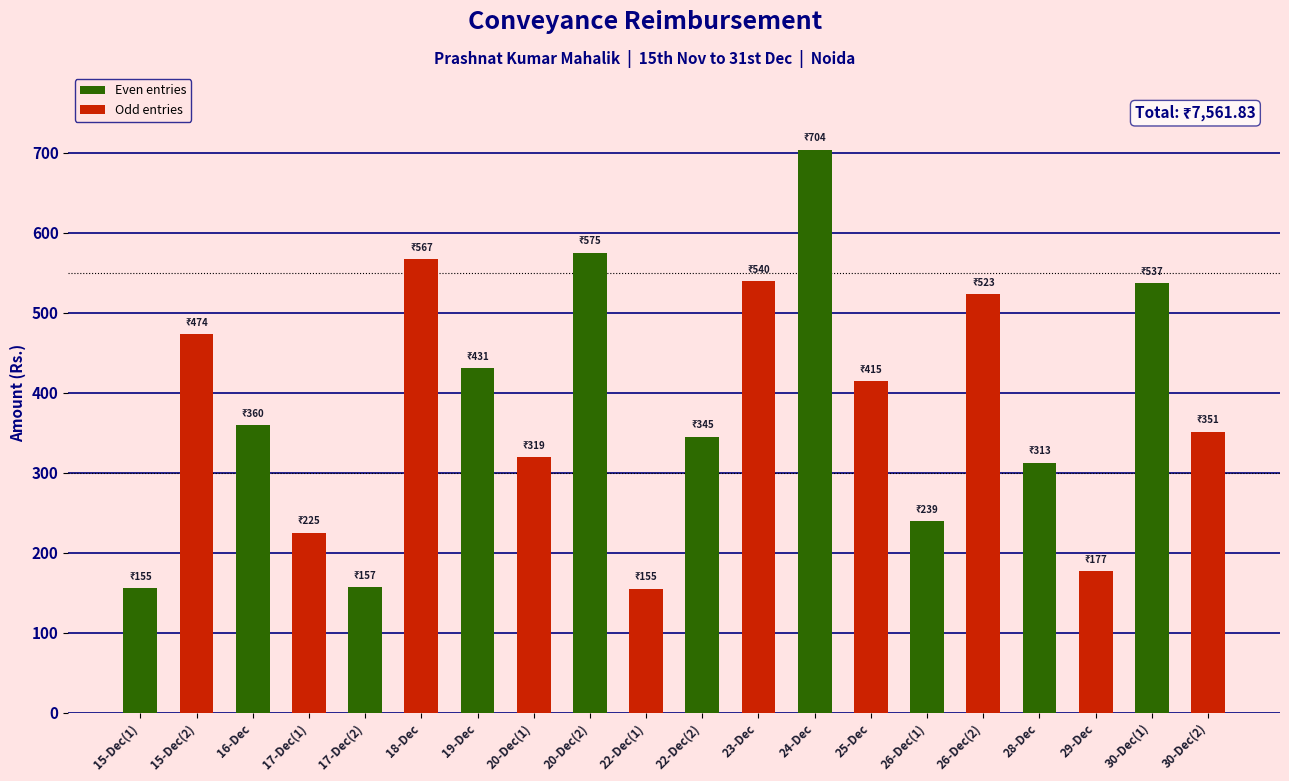

What is the sum of the values at 15-Dec(2) and 19-Dec?

904.6